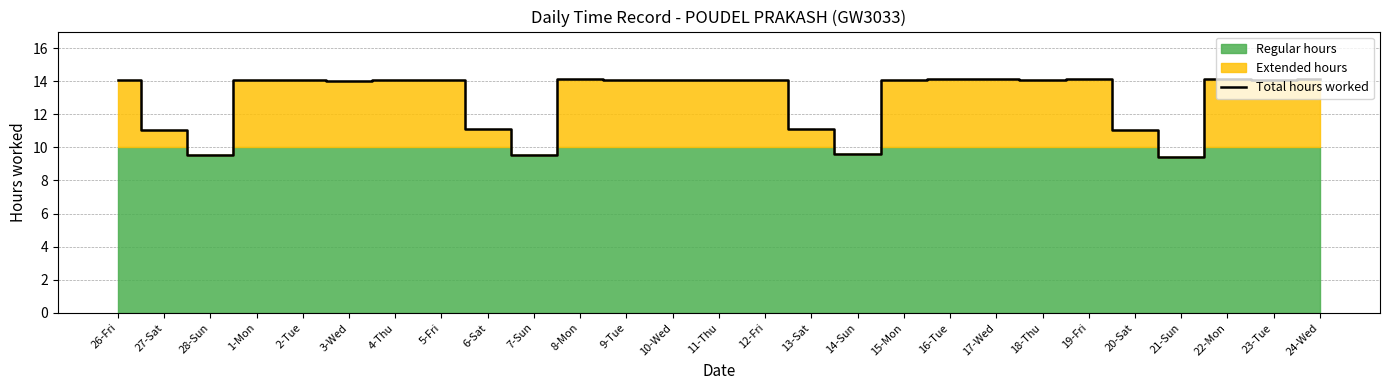

Reading left to right, what are all the values shown in this chart?

26-Fri=14.1	27-Sat=11.1	28-Sun=9.5	1-Mon=14.1	2-Tue=14.1	3-Wed=14.0	4-Thu=14.1	5-Fri=14.1	6-Sat=11.1	7-Sun=9.6	8-Mon=14.1	9-Tue=14.1	10-Wed=14.1	11-Thu=14.1	12-Fri=14.1	13-Sat=11.1	14-Sun=9.6	15-Mon=14.1	16-Tue=14.1	17-Wed=14.1	18-Thu=14.1	19-Fri=14.2	20-Sat=11.1	21-Sun=9.4	22-Mon=14.1	23-Tue=14.1	24-Wed=14.1